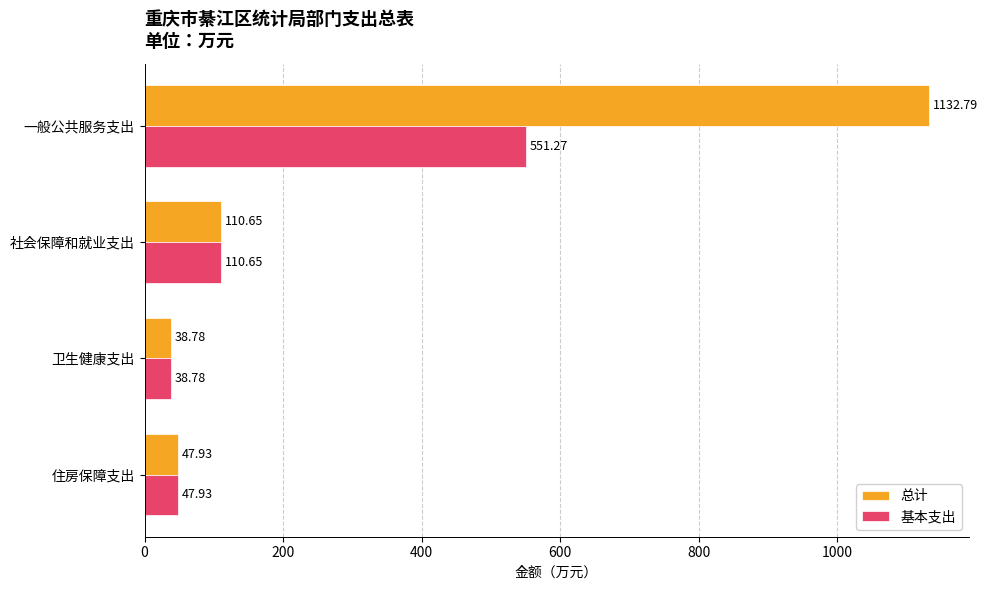

List the series in order of their peak value, lowest first.

基本支出, 总计